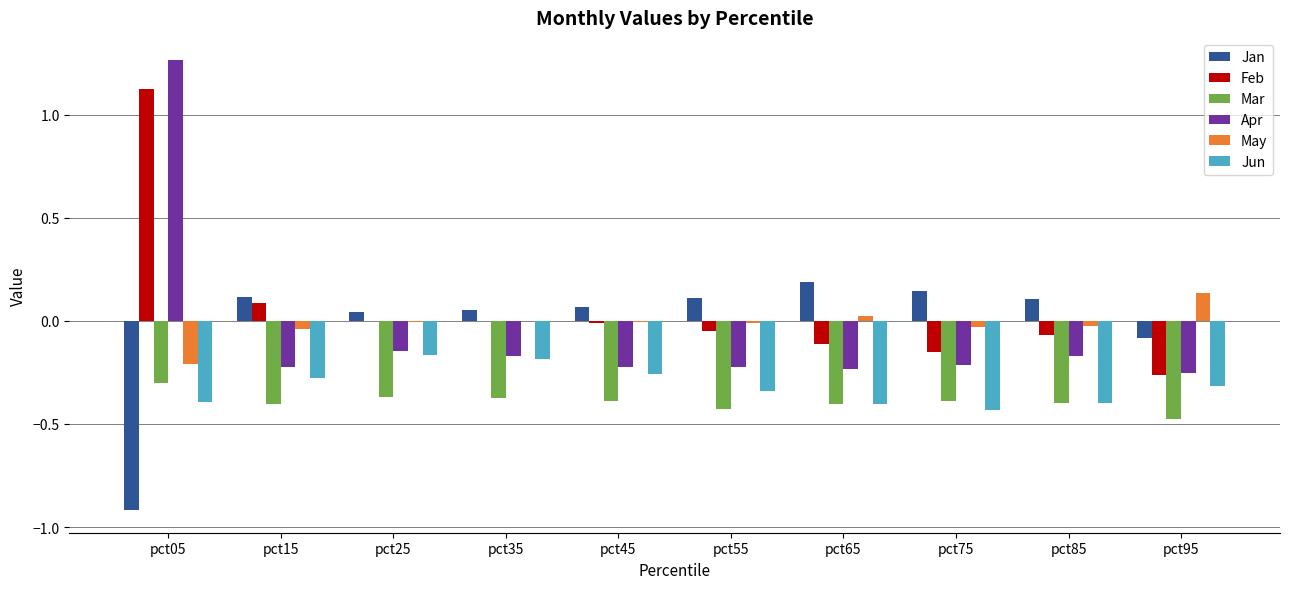

Between pct25 and pct45, which series saw the biggest shift?

Jun